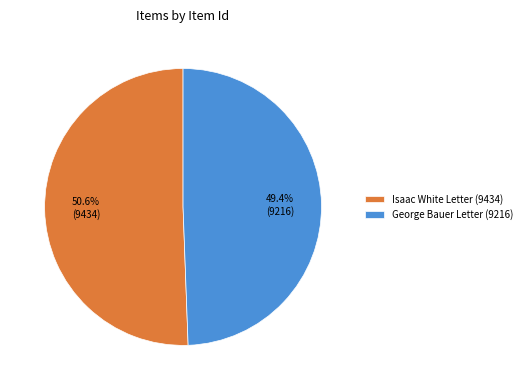

Which has a higher value, Isaac White Letter (9434) or George Bauer Letter (9216)?

Isaac White Letter (9434)